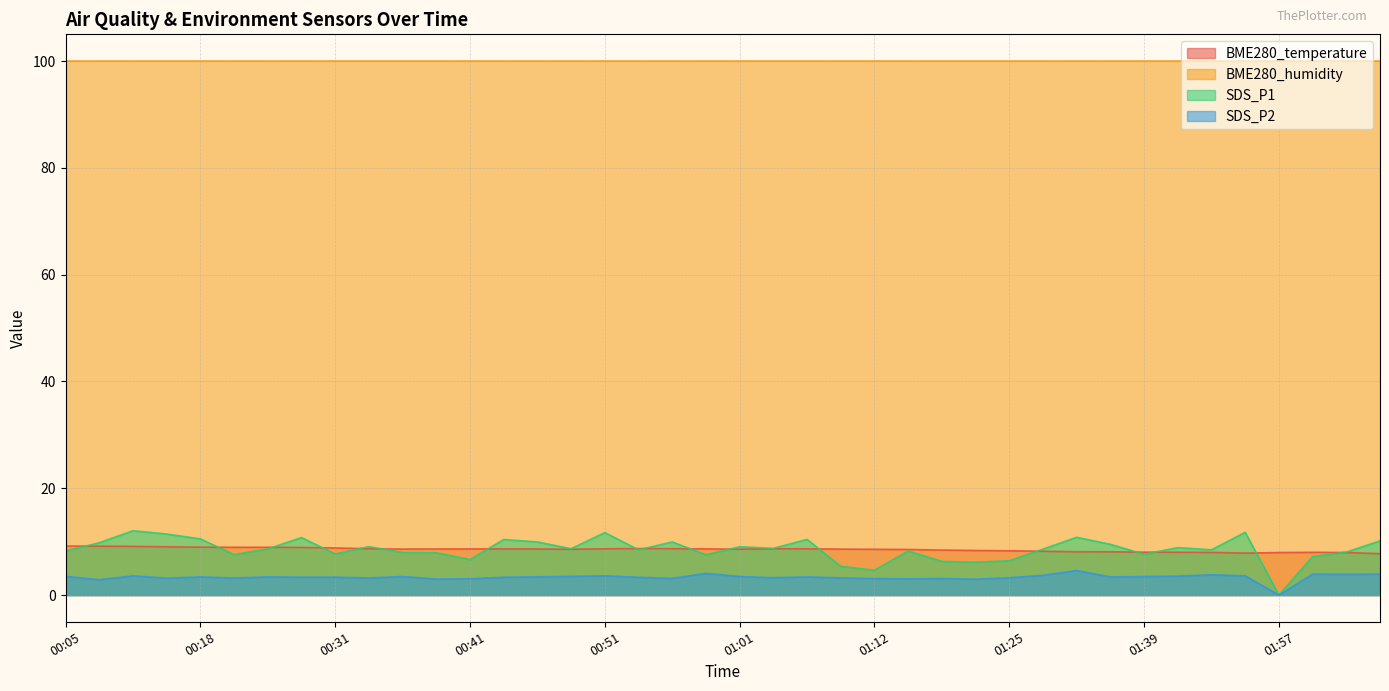

How many interior local valleys does the SDS_P2 series have?

12